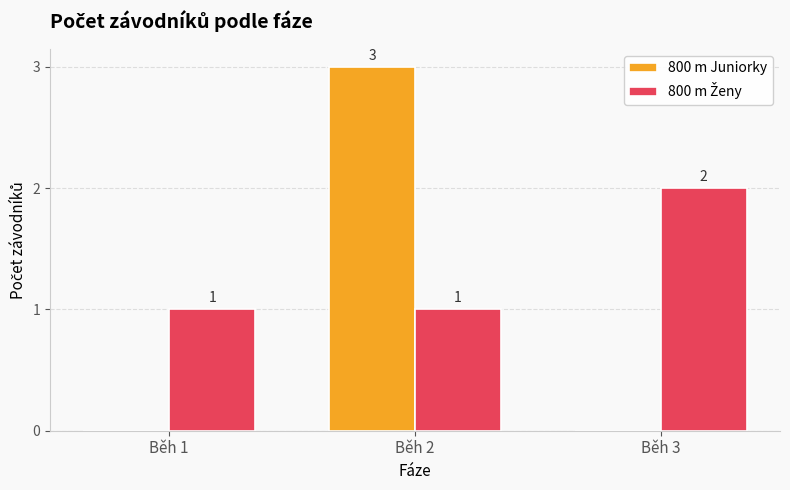

What is the approximate value of 800 m Juniorky at Běh 2?

3